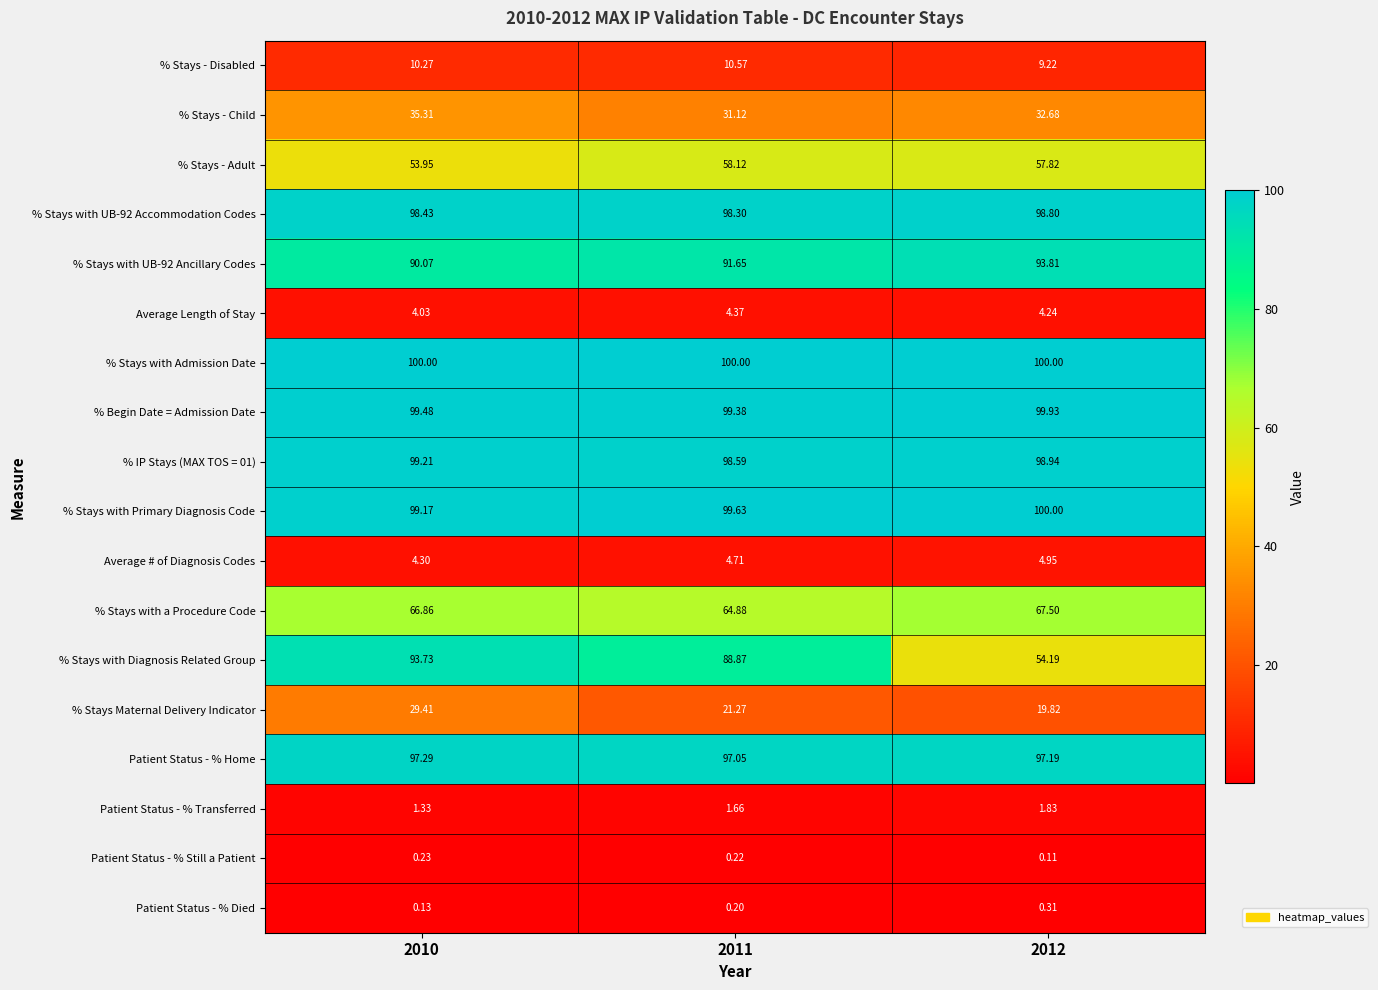

Which series changed the most between 2010 and 2011?

% Stays Maternal Delivery Indicator